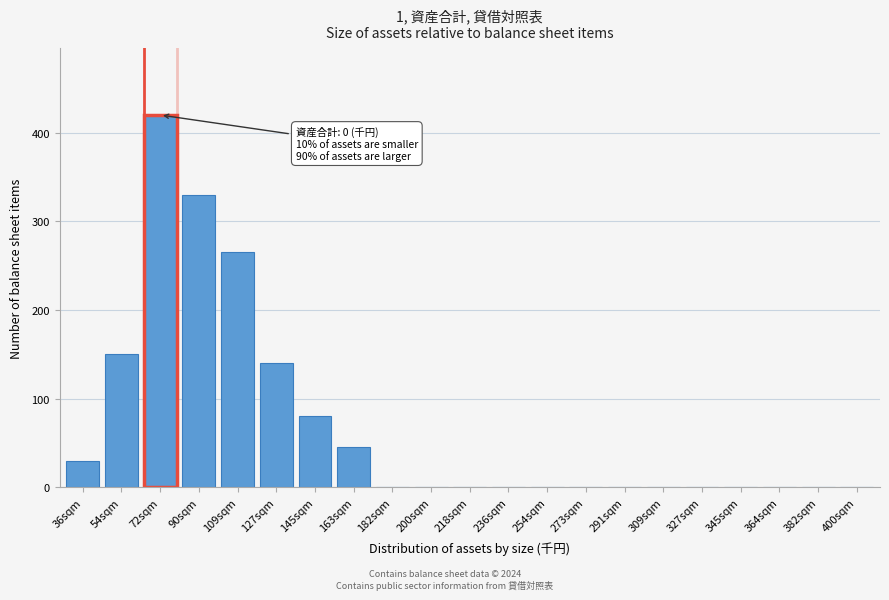

Reading left to right, list all the values displayed in this chart.

36sqm=30	54sqm=150	72sqm=420	90sqm=330	109sqm=265	127sqm=140	145sqm=80	163sqm=45	182sqm=0	200sqm=0	218sqm=0	236sqm=0	254sqm=0	273sqm=0	291sqm=0	309sqm=0	327sqm=0	345sqm=0	364sqm=0	382sqm=0	400sqm=0